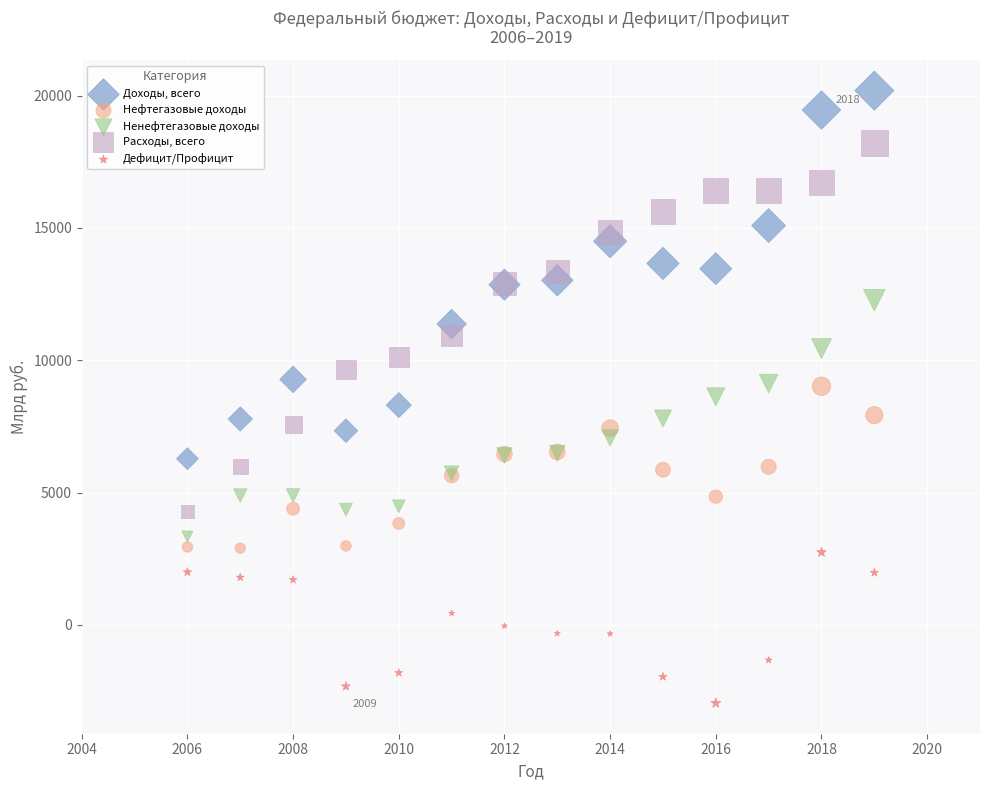

Which series contains the highest Y value?

Доходы, всего